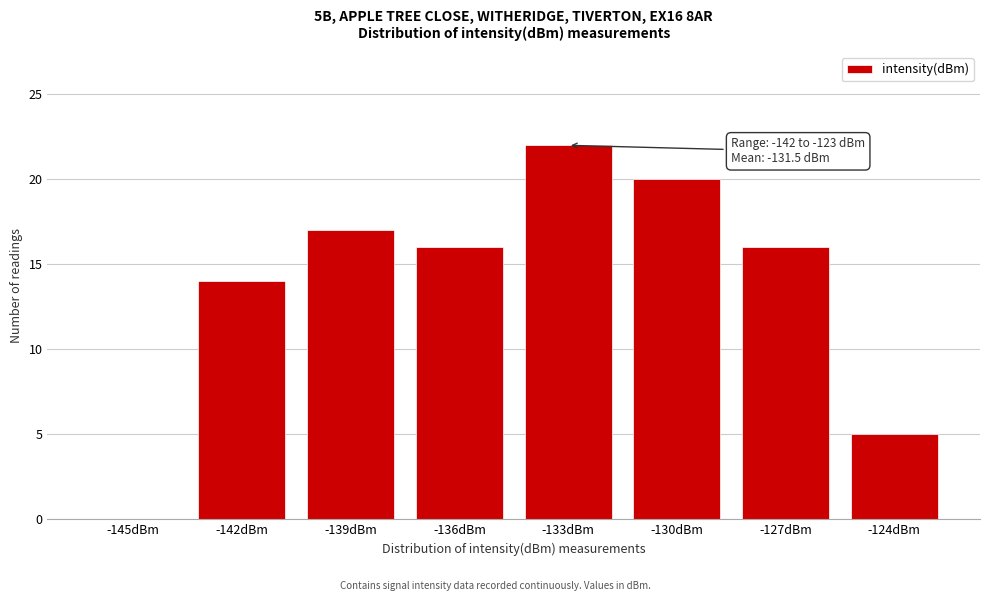

Reading left to right, extract all data points from this chart.

-145dBm=0	-142dBm=14	-139dBm=17	-136dBm=16	-133dBm=22	-130dBm=20	-127dBm=16	-124dBm=5